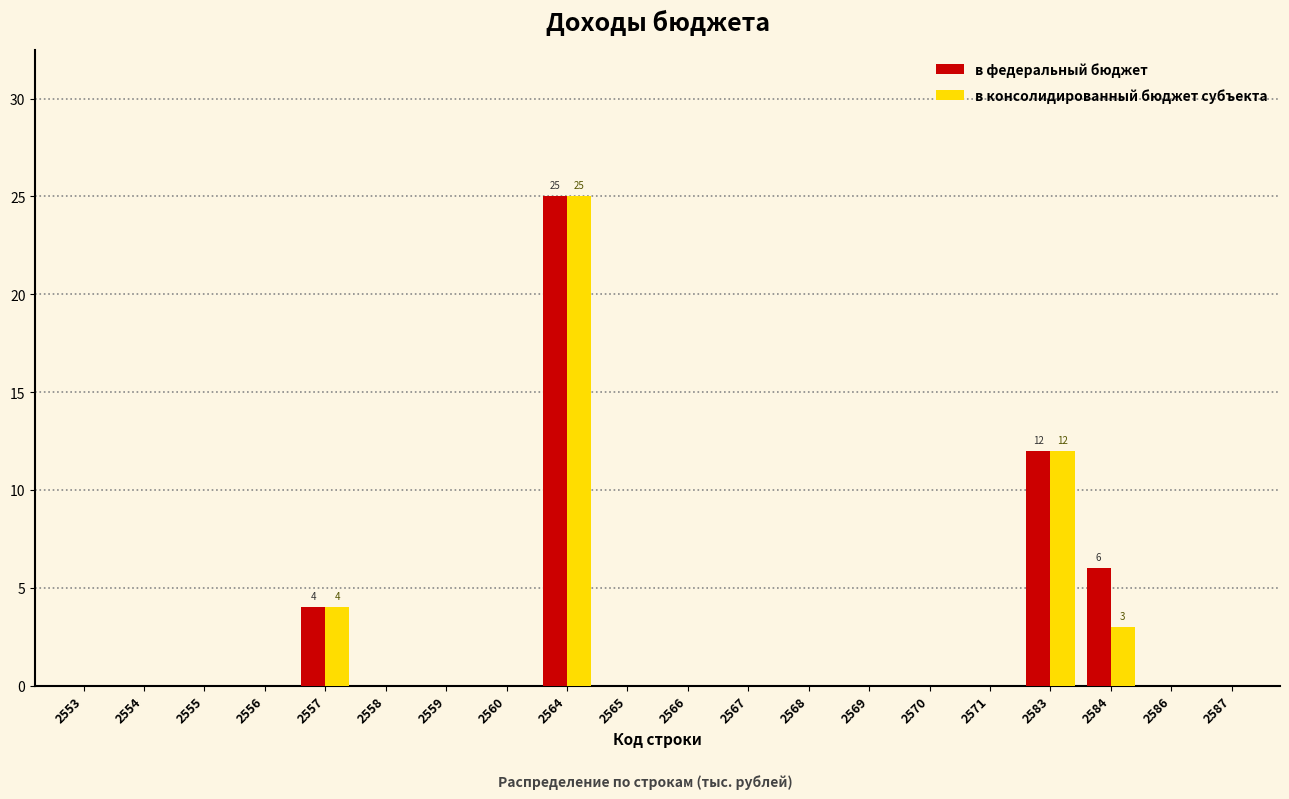

Is the value of в консолидированный бюджет субъекта at 2564 greater than the value of в федеральный бюджет at 2559?

Yes